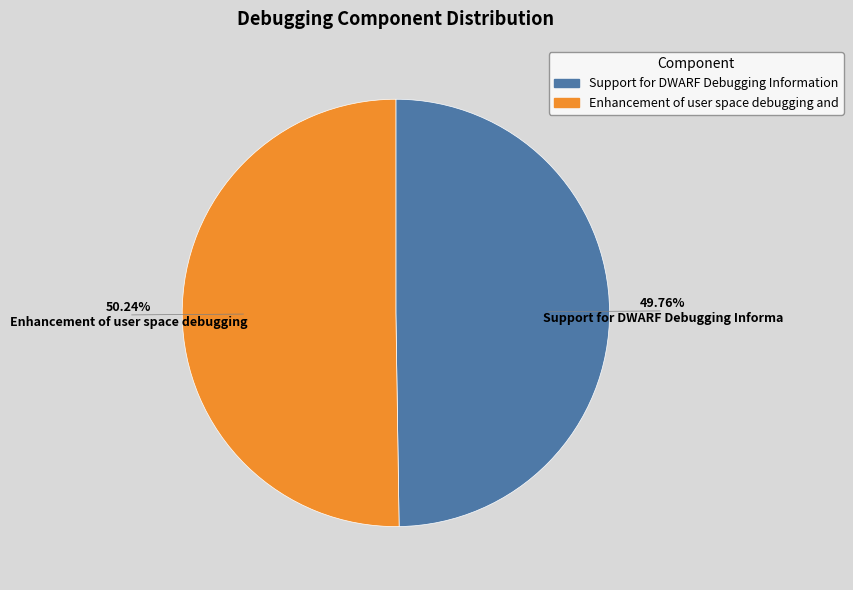

What portion of the pie excludes Enhancement of user space debugging and?

49.8%